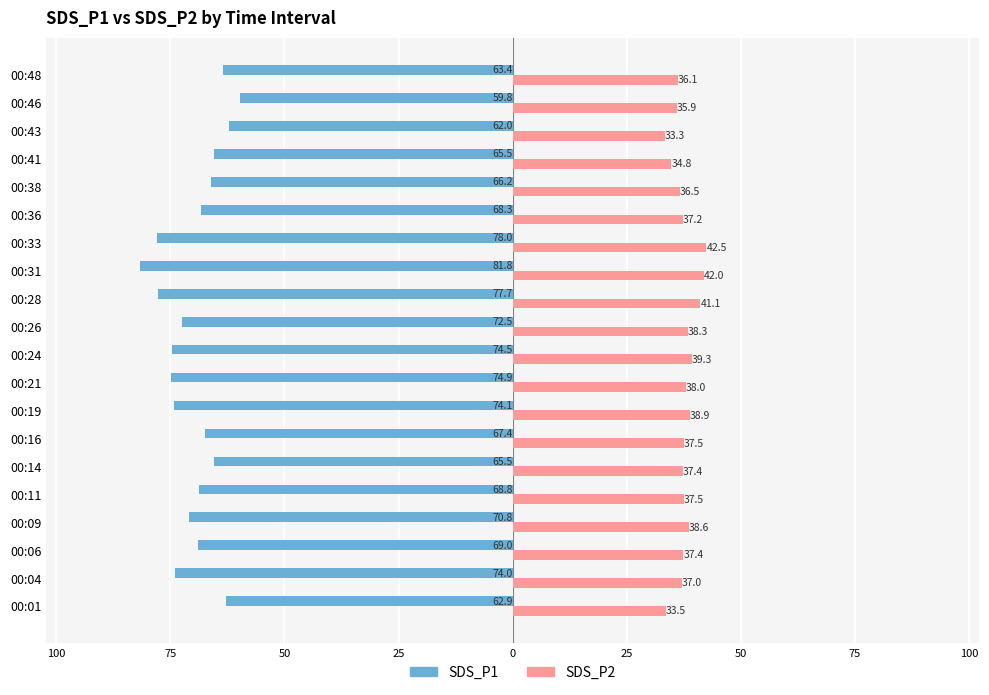

Does the chart contain stacked bars?

No